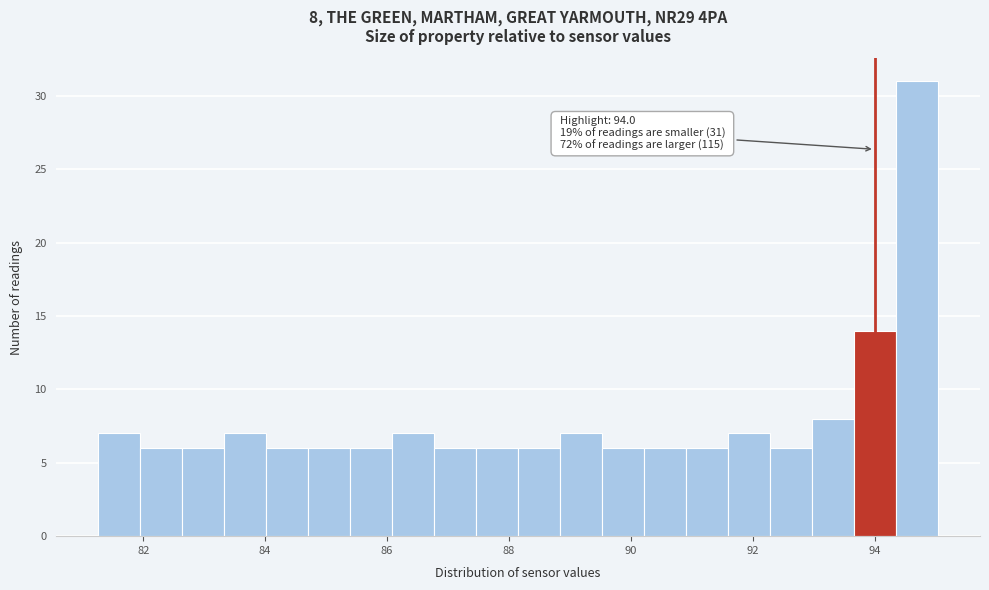

Read against the x-axis, roughly where is the centre of the tallest bar?

94.6